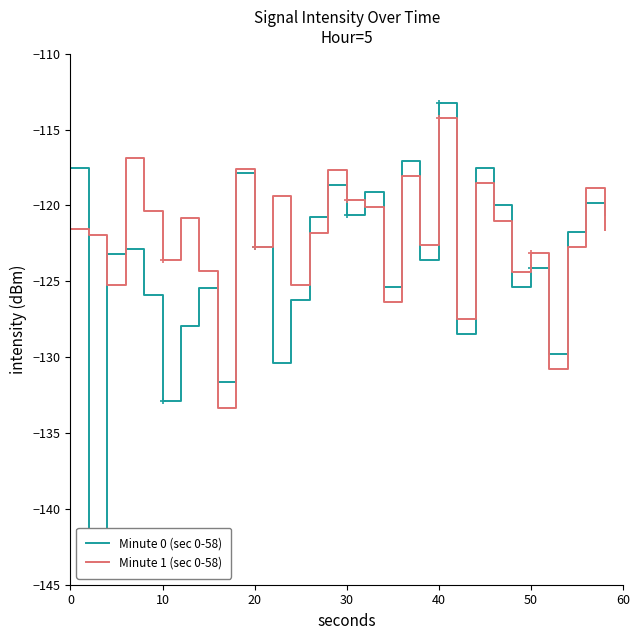

What is the lowest value of the Minute 1 (sec 0-58) series?

-133.3